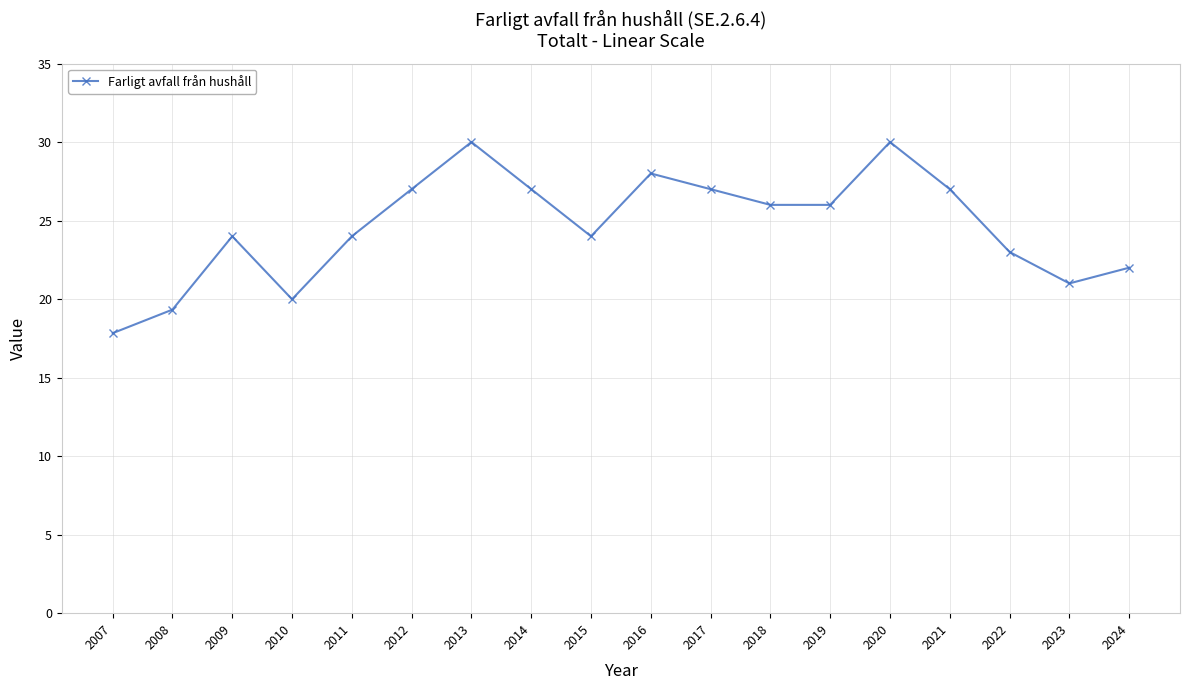

Reading right to left, extract all data points from this chart.

22.0	21.0	23.0	27.0	30.0	26.0	26.0	27.0	28.0	24.0	27.0	30.0	27.0	24.0	20.0	24.0	19.3	17.8